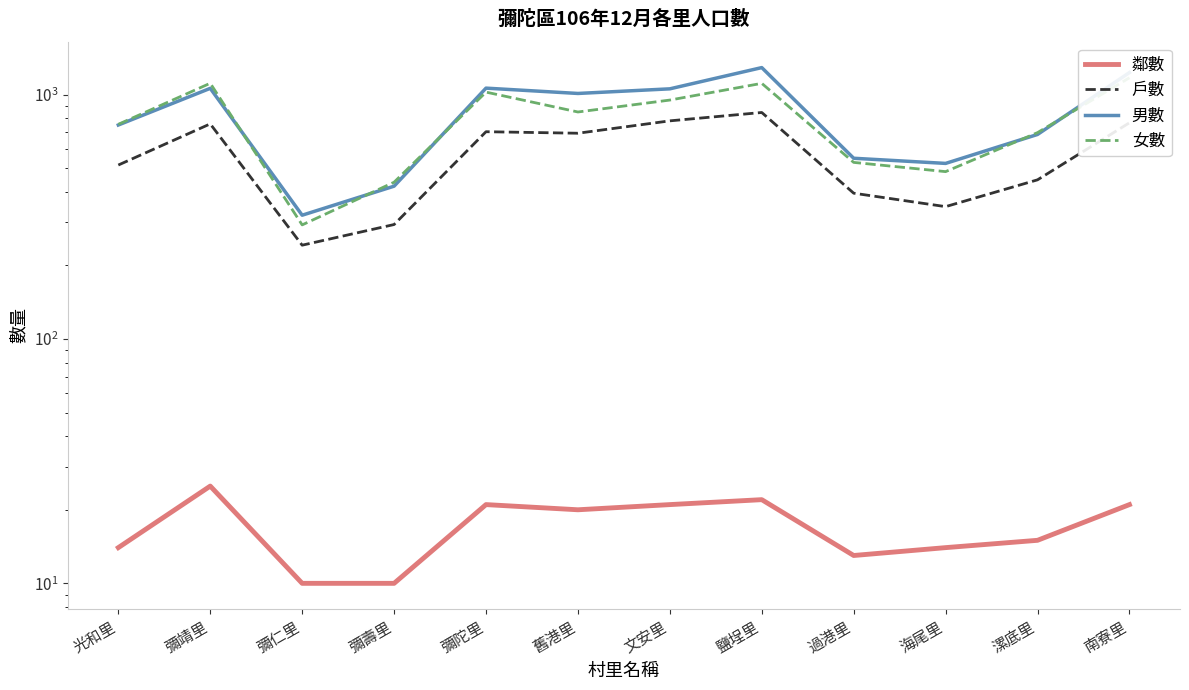

True or false: 鄰數 and 女數 cross at least once.

False